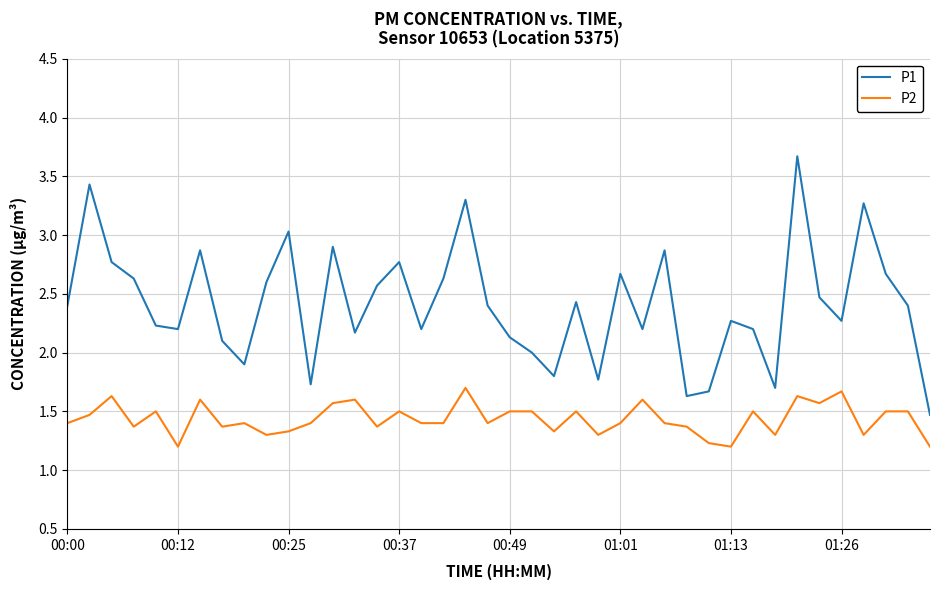

True or false: P2 and P1 intersect in this chart.

False